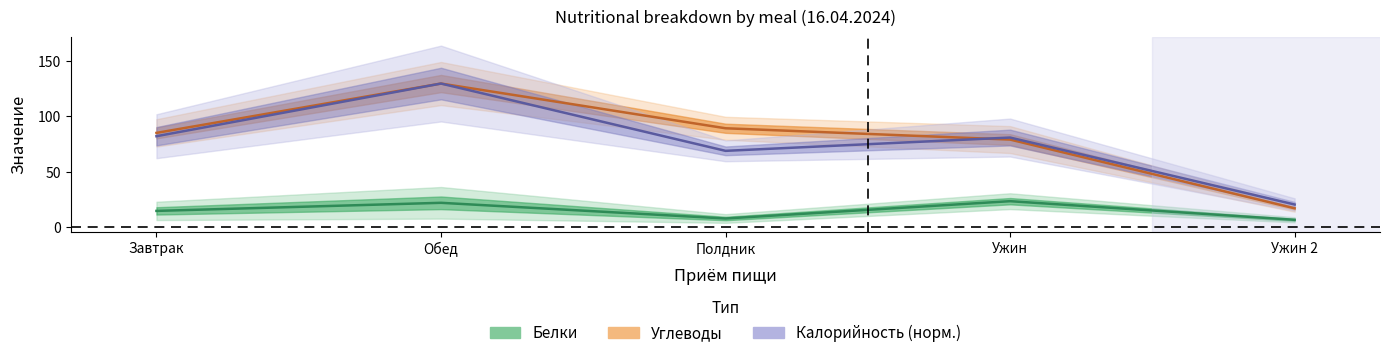

Which category has the lowest value across all series?

Ужин 2